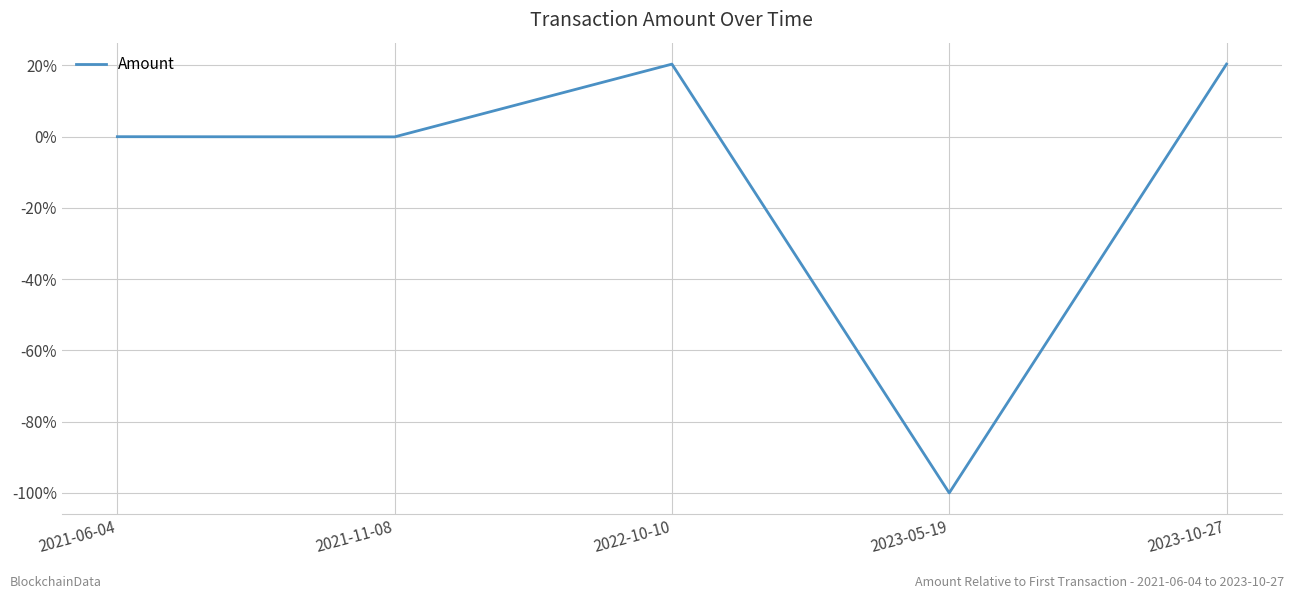

What is the change in value from 2023-05-19 to 2023-10-27?

+120.4